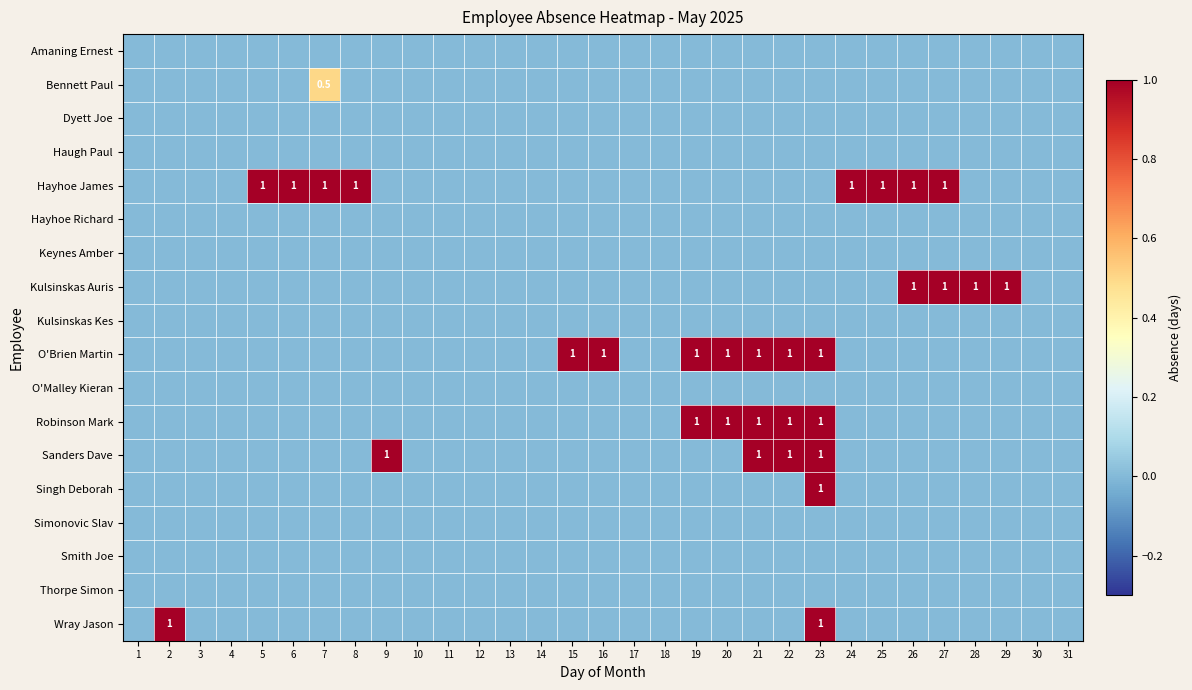

The value of Dyett Joe at 16 is 0.0. True or false?

True